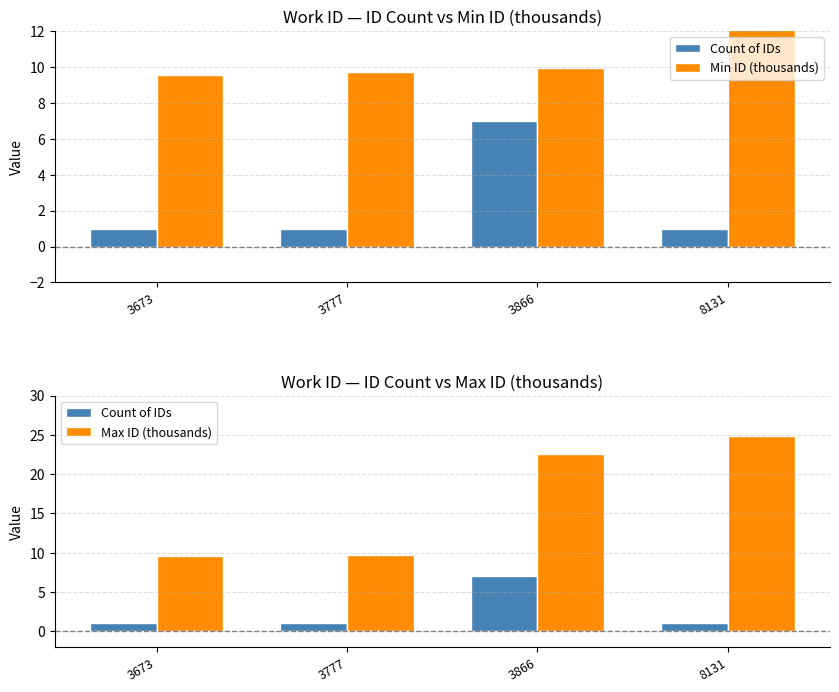

List the series in order of their overall mean, highest first.

Max ID (thousands), Min ID (thousands), Count of IDs